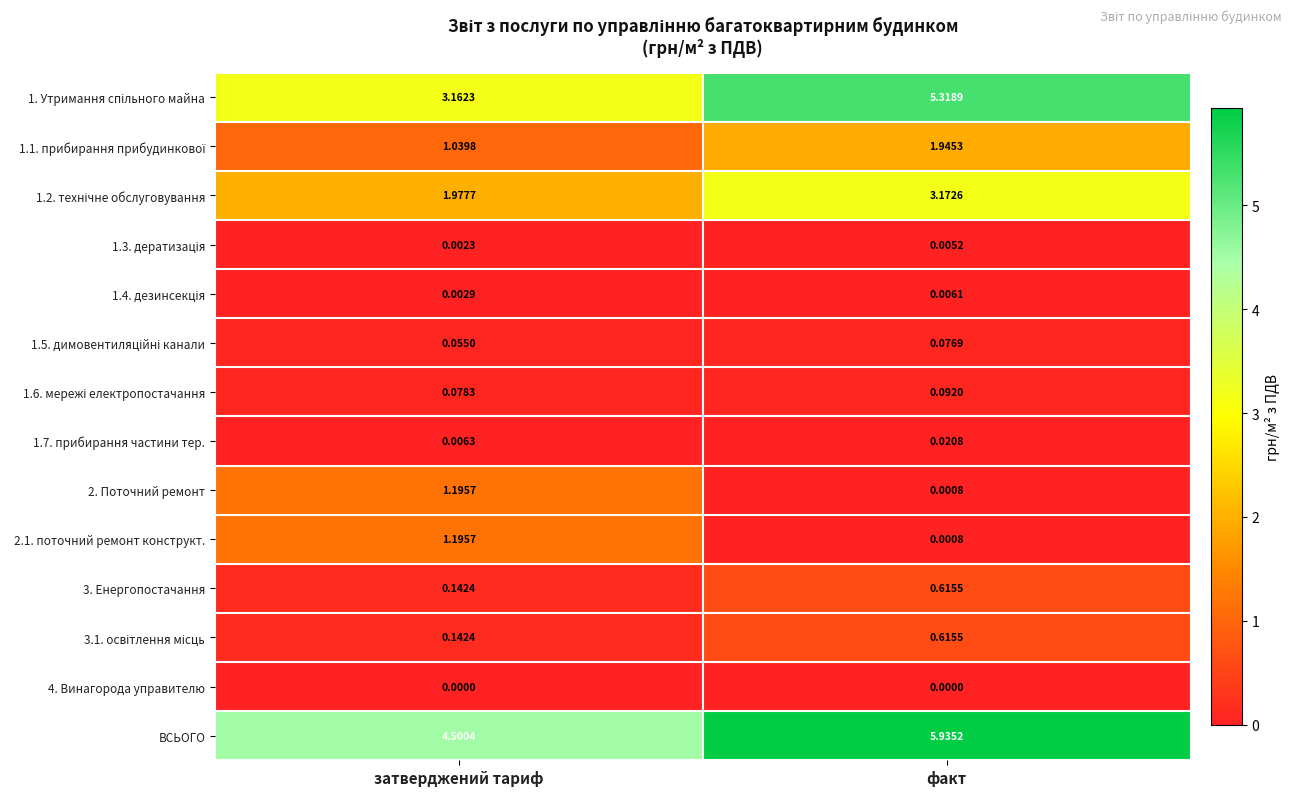

Which category has the highest value across all series?

факт